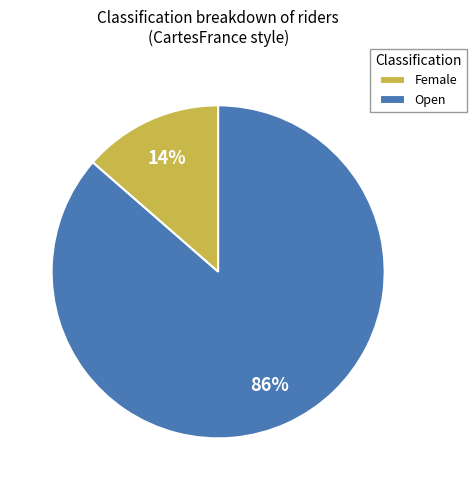

Does Female account for over 50% of the chart?

No